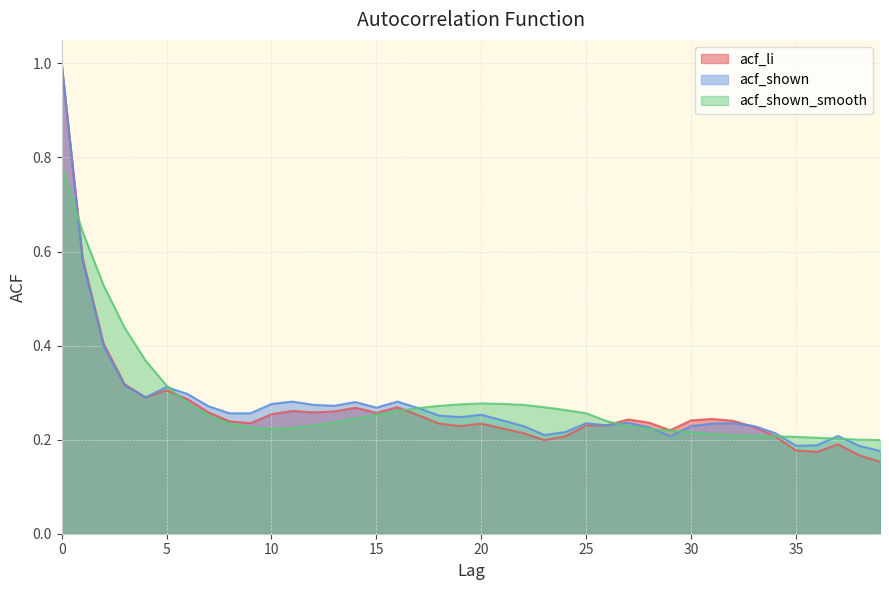

Which series has the largest total across all categories?

acf_shown_smooth